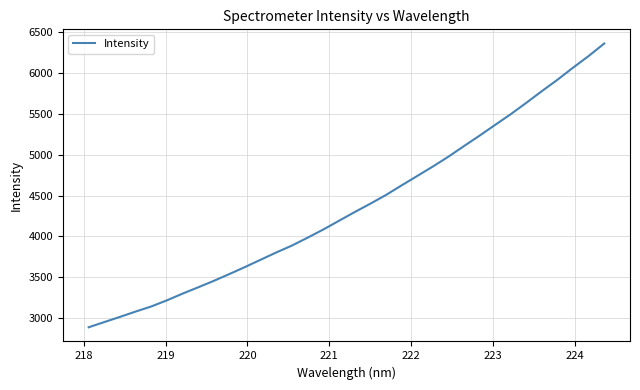

What is the difference between the maximum and minimum values?

3471.5